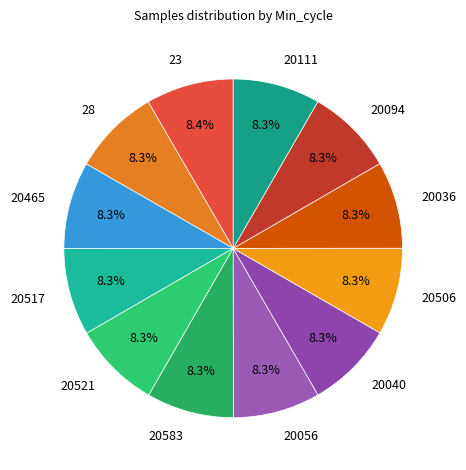

To the nearest percent, what portion does 20036 represent?

8%